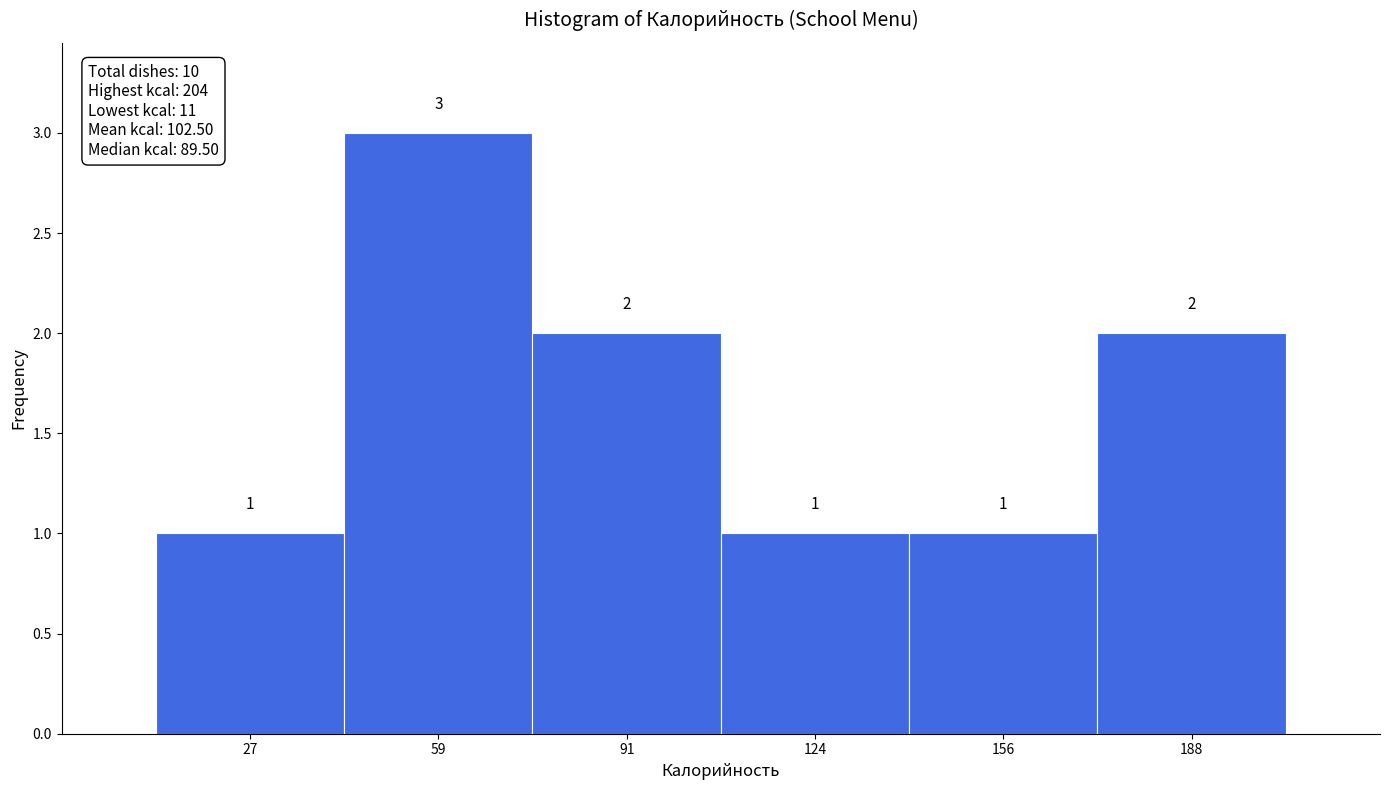

Over which range of the x-axis is the bar tallest?

45 to 75